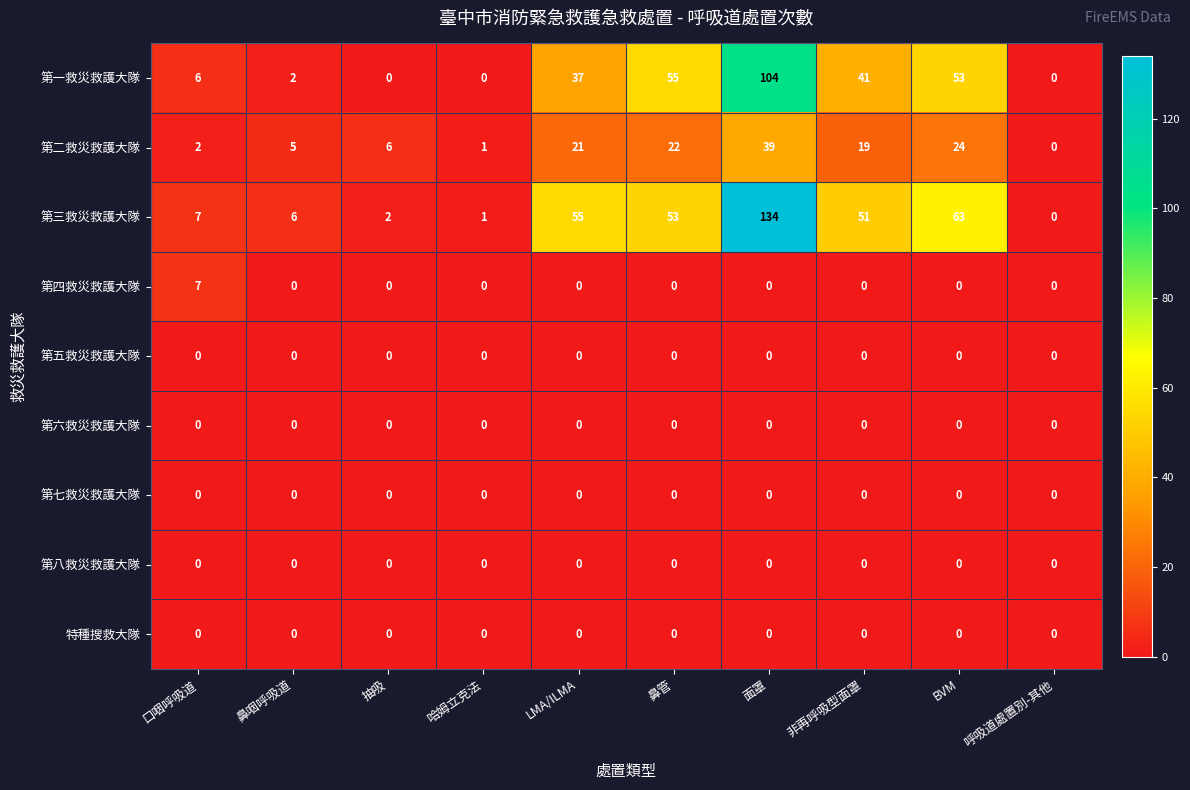

At which category is the sum across all series the highest?

面罩